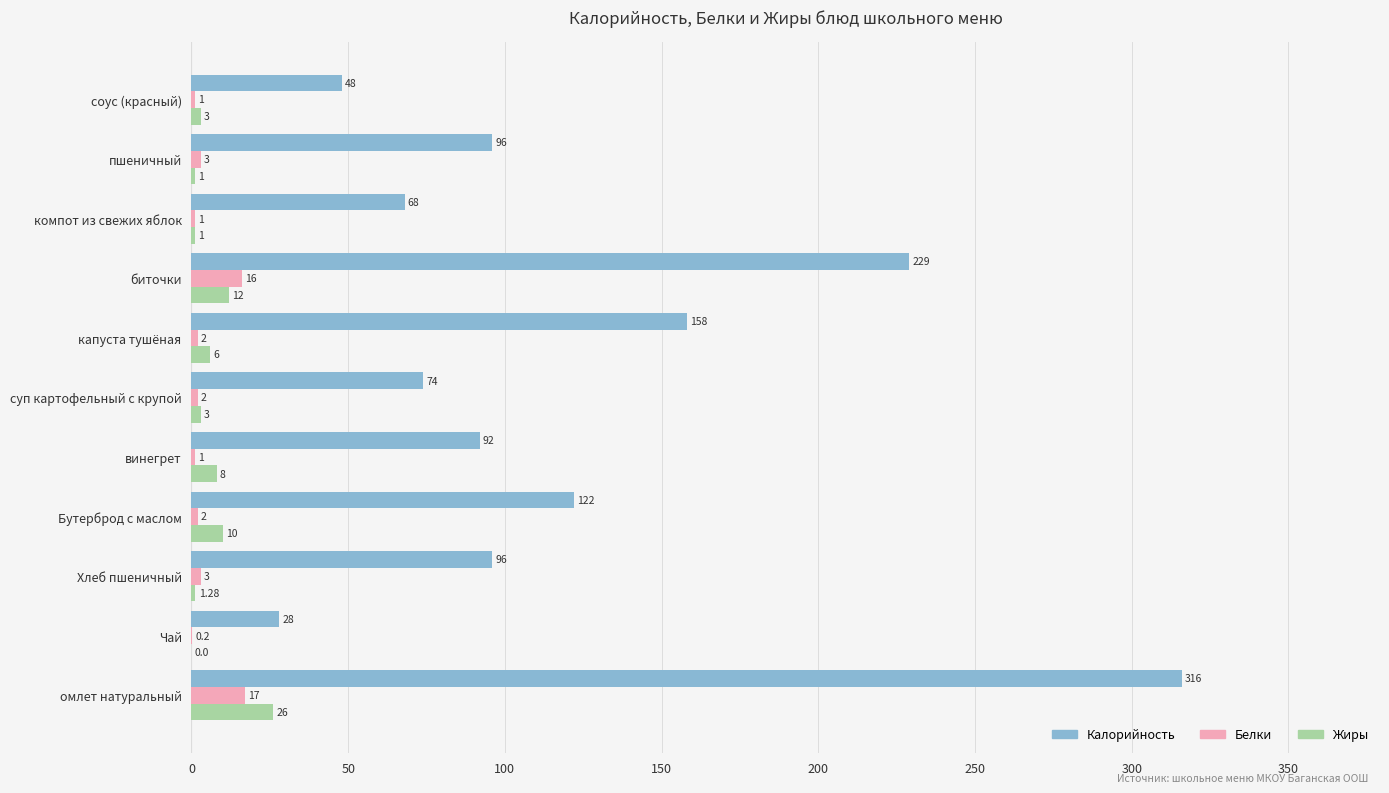

Which series changed the most between Хлеб пшеничный and капуста тушёная?

Калорийность